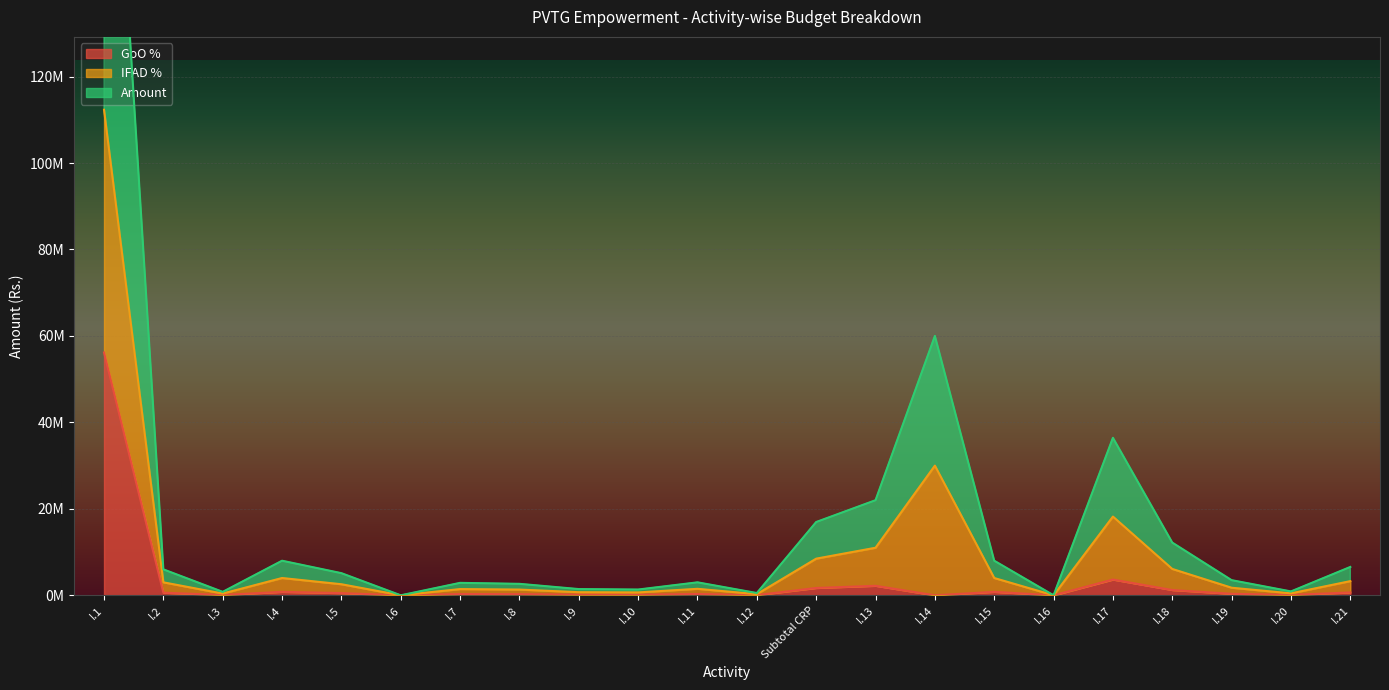

What position from the left is I.9?

9